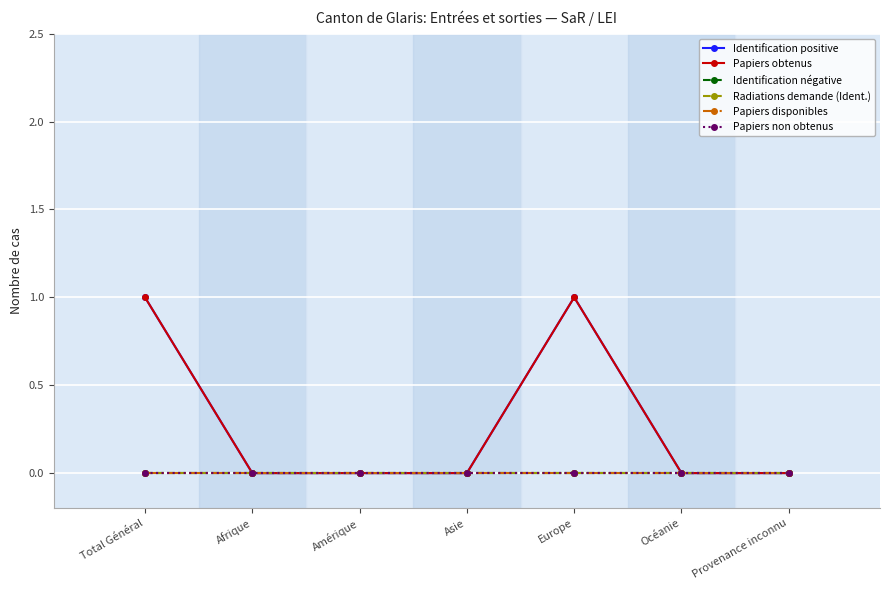

Which series has the largest total across all categories?

Identification positive